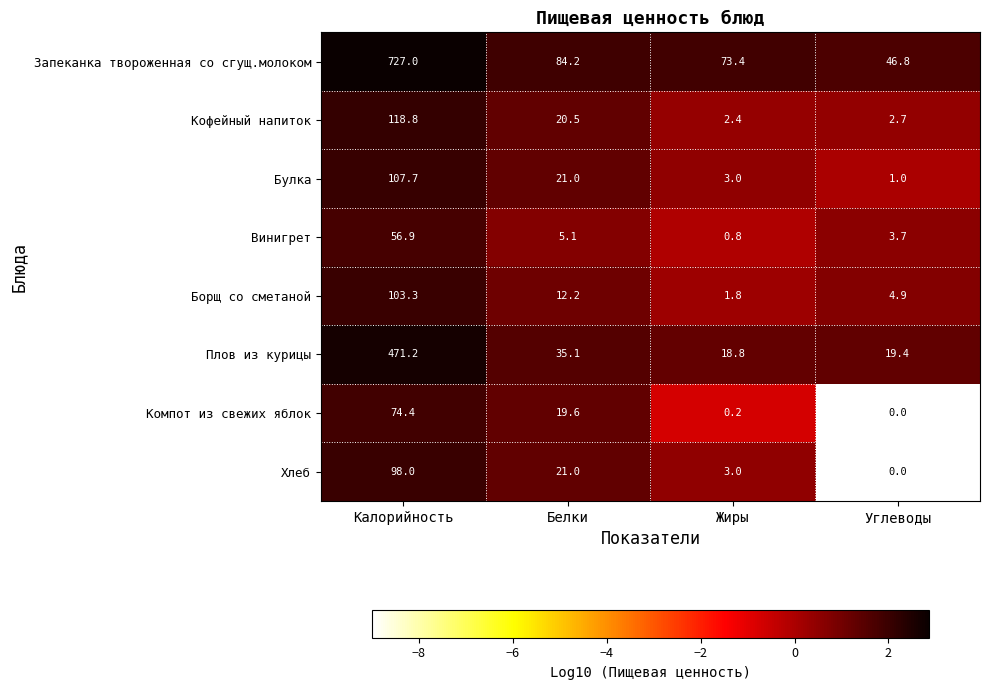

Which category has the lowest value in the Булка series?

Углеводы